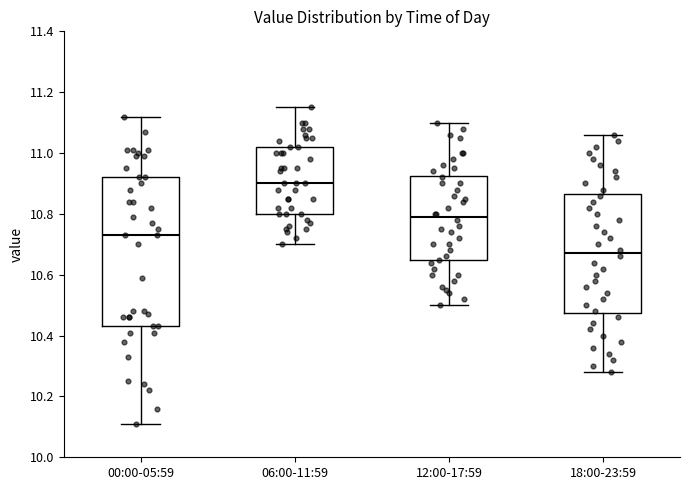

Comparing the boxes themselves (not the whiskers), which one is the tallest?

00:00-05:59